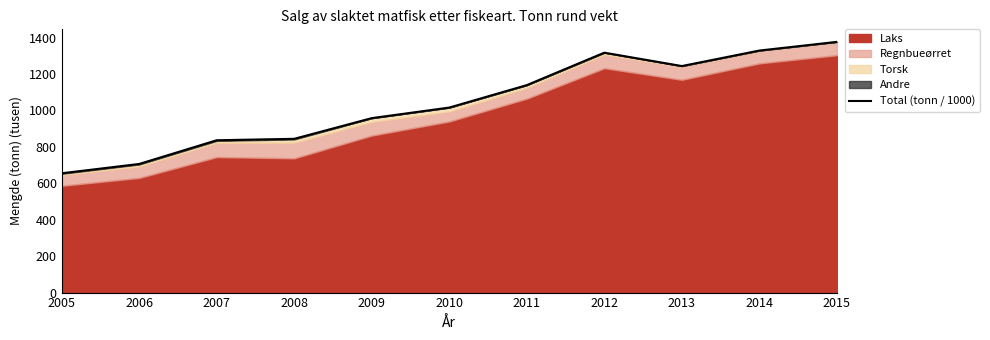

How many points are higher than both their immediate neighbors (excluding endpoints)?

1